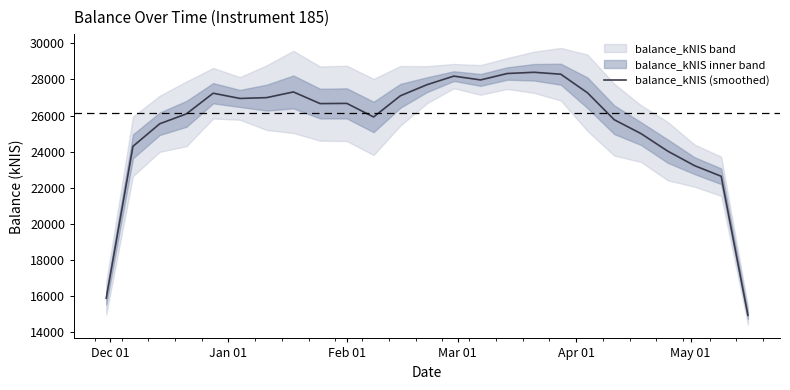

What is the highest value of the balance_kNIS (smoothed) series?

28394.7